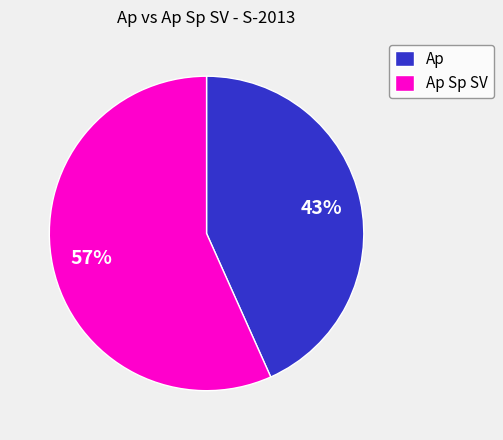

Which category has the smallest portion of the pie?

Ap